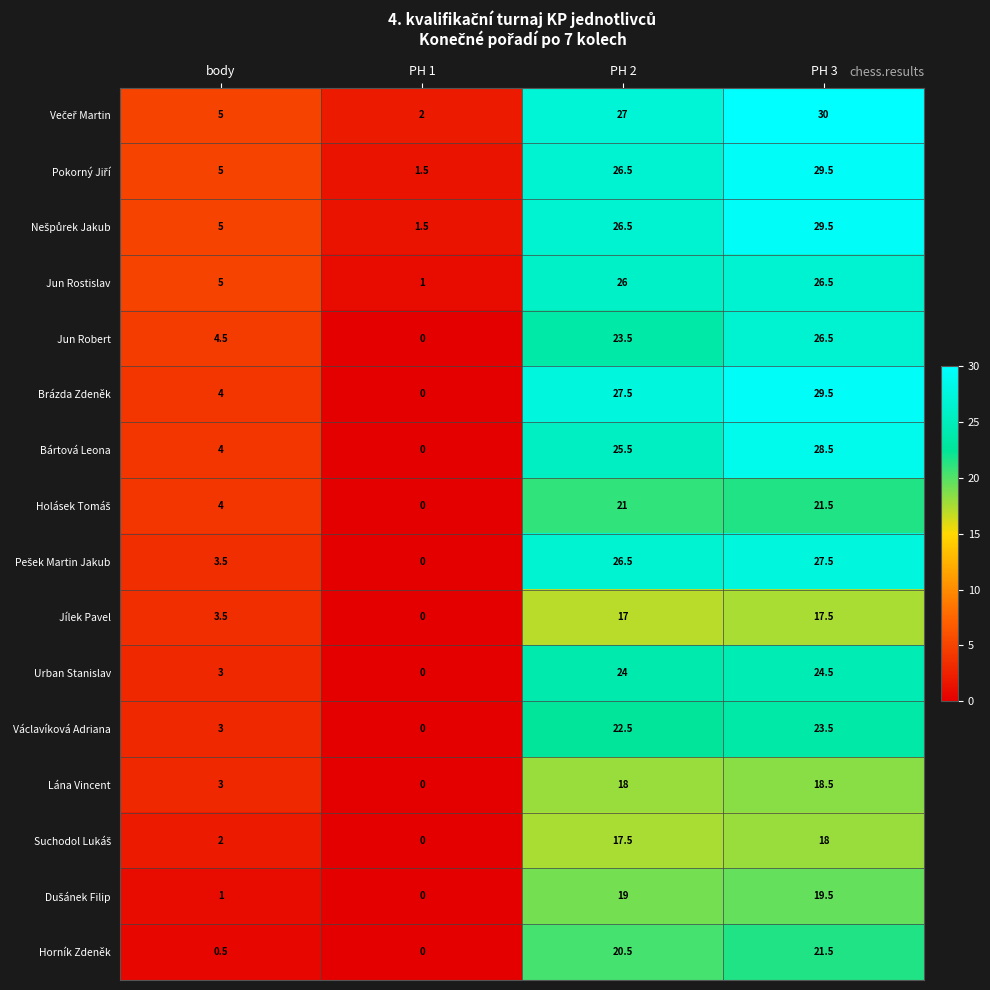

True or false: Jílek Pavel has a value of 0.0 at PH 1.

True